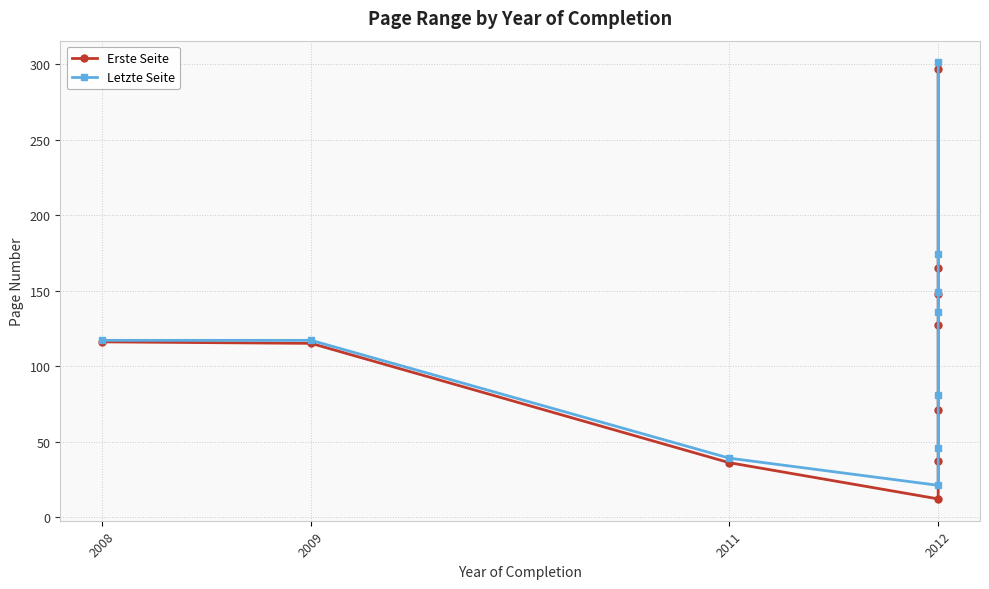

Where does the Erste Seite series first go above 116?

2012